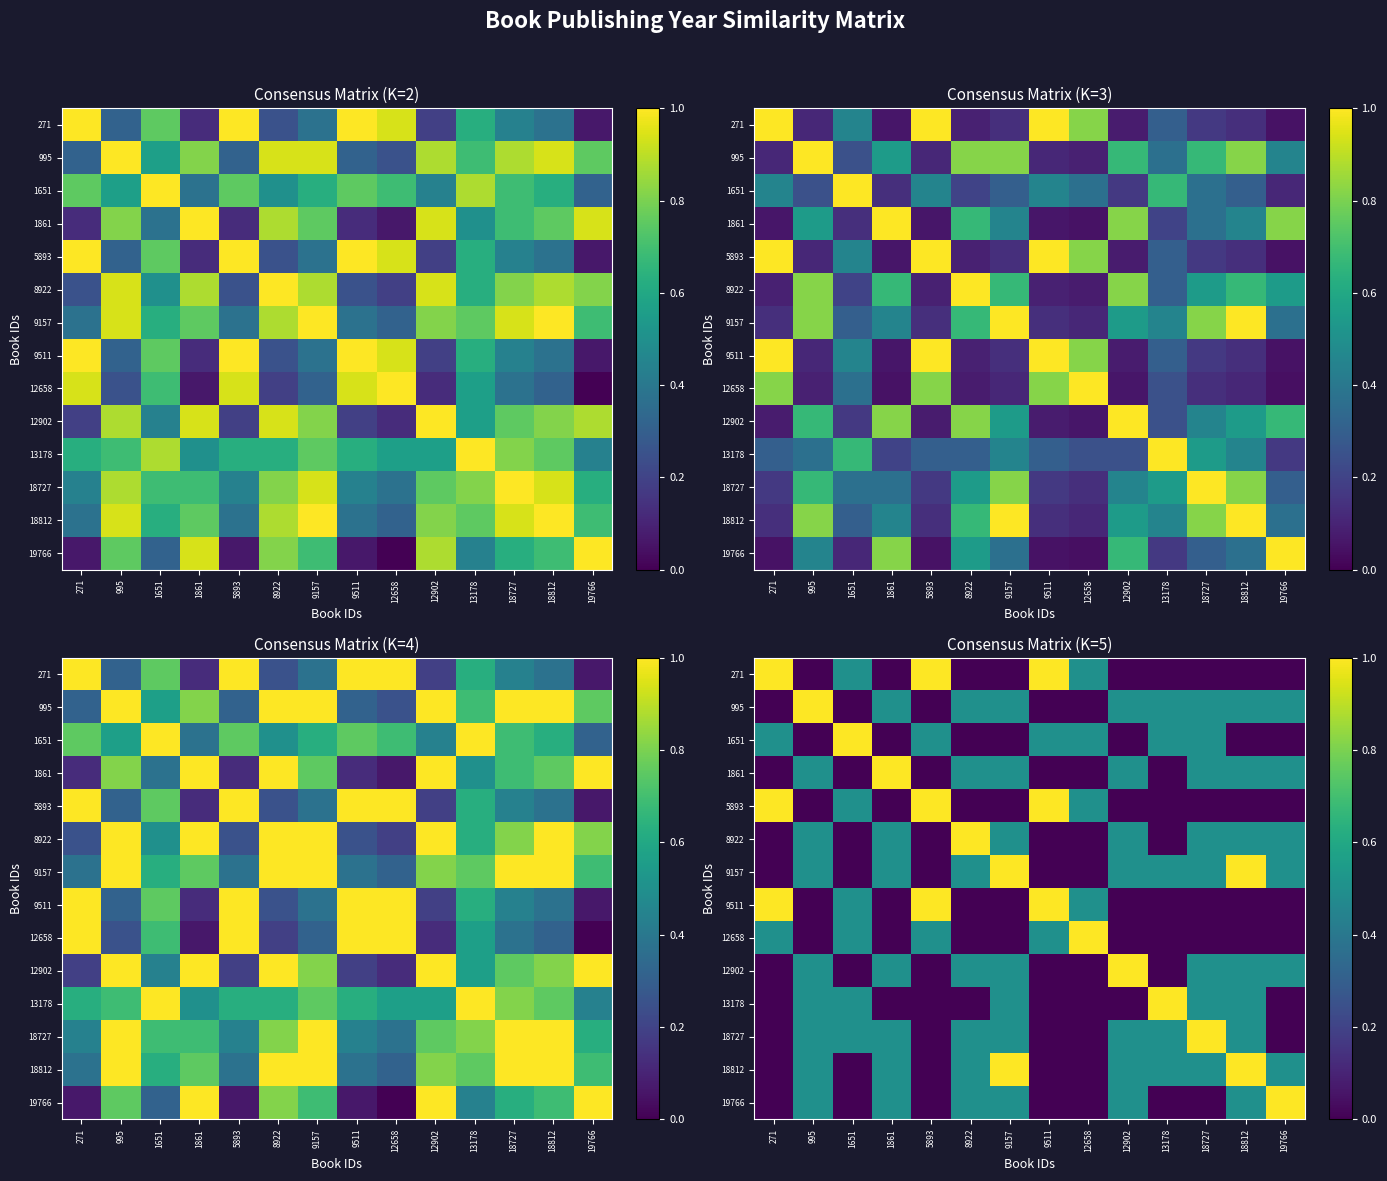

What is the highest value of the 5893 series?

1.0